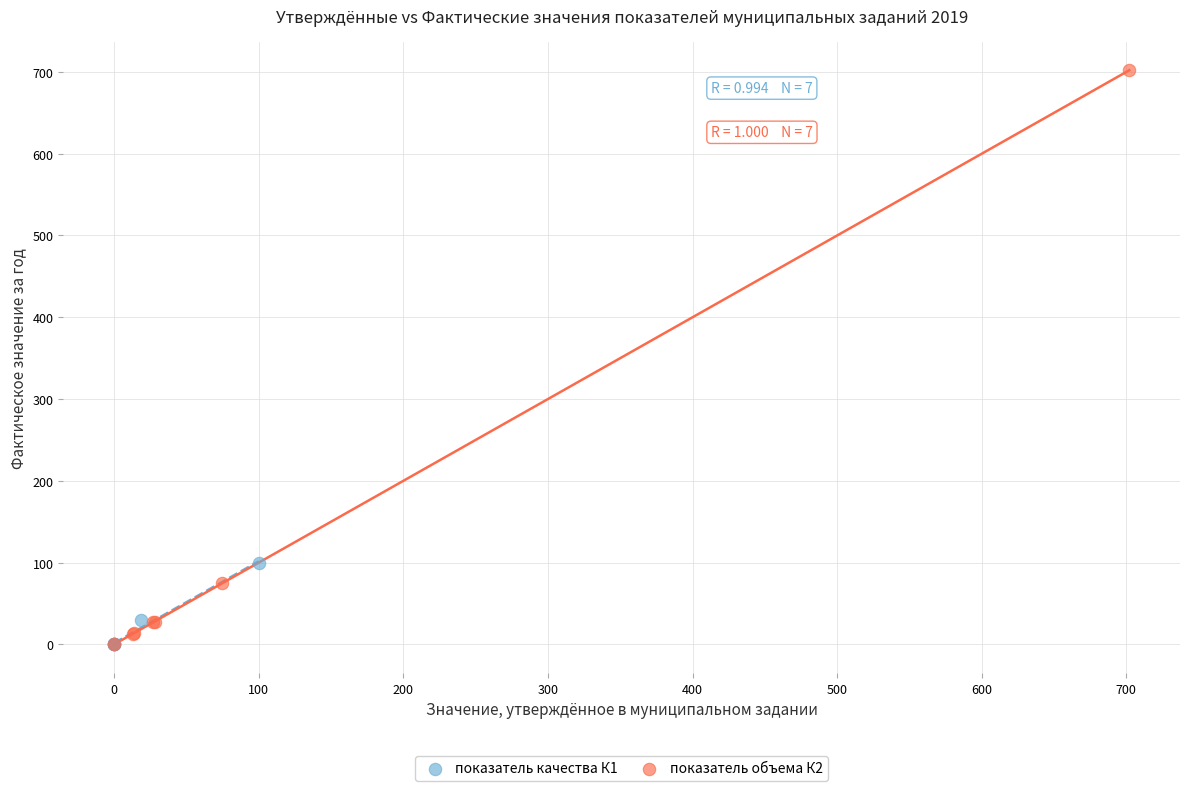

Which series reaches the maximum Y coordinate?

показатель объема К2